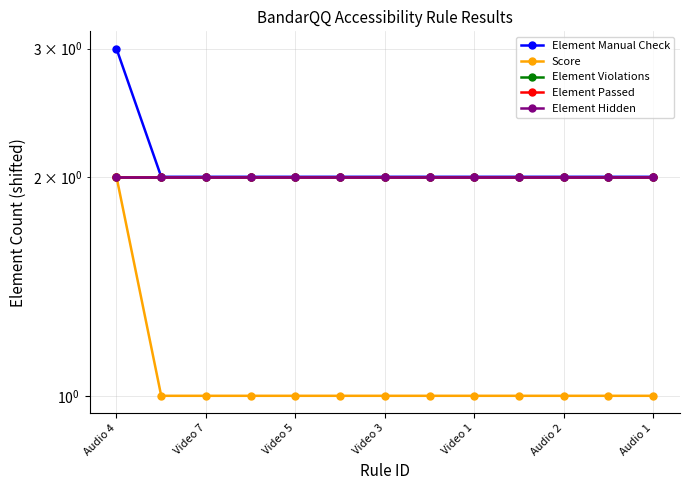

What is the smallest value displayed?

1